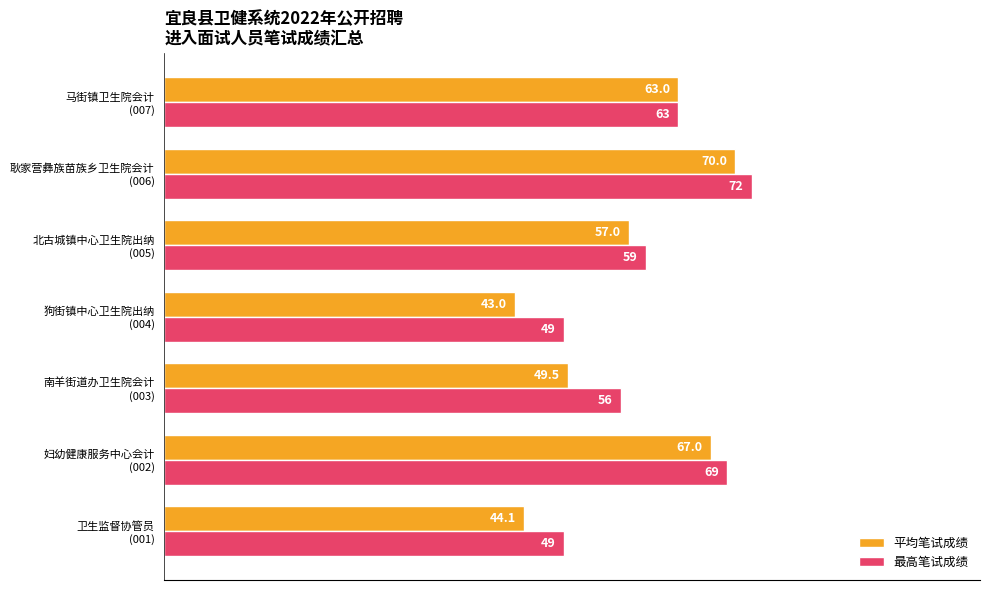

At which category is the sum across all series the highest?

耿家营彝族苗族乡卫生院会计
(006)